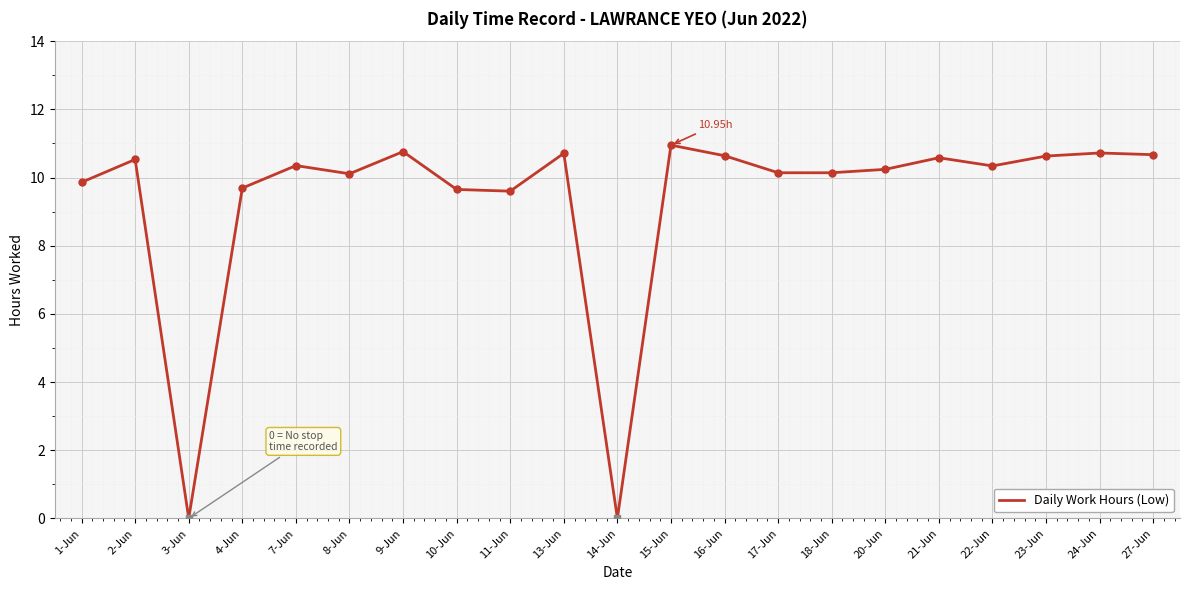

Approximately how many times larger is the value at 22-Jun compared to 17-Jun?

1.0